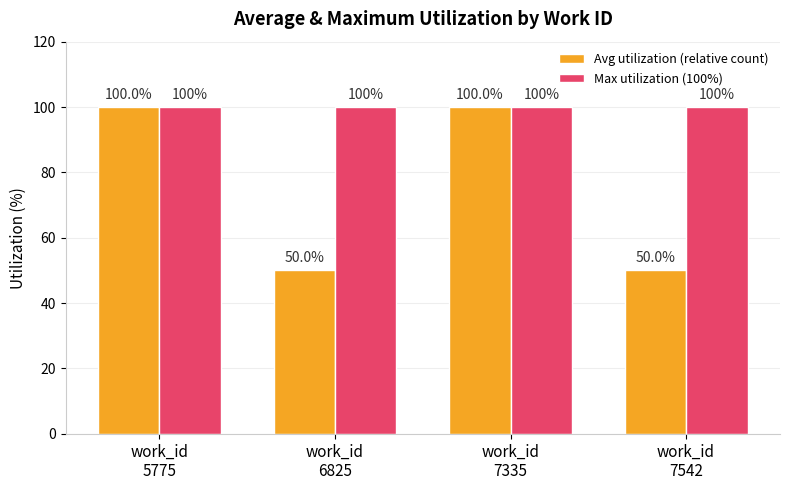

How many groups of bars are there?

4